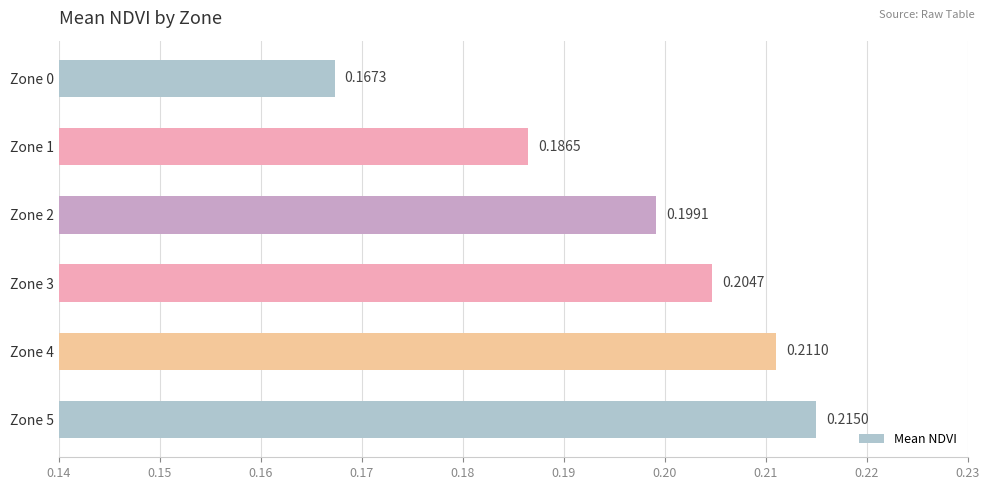

What is the sum of the values at Zone 2 and Zone 0?

0.4